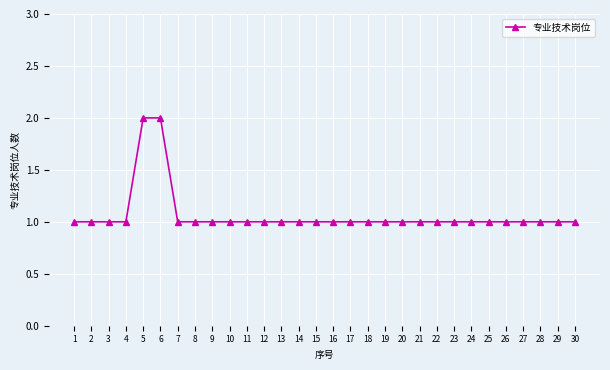

Reading left to right, extract all data points from this chart.

1	1	1	1	2	2	1	1	1	1	1	1	1	1	1	1	1	1	1	1	1	1	1	1	1	1	1	1	1	1